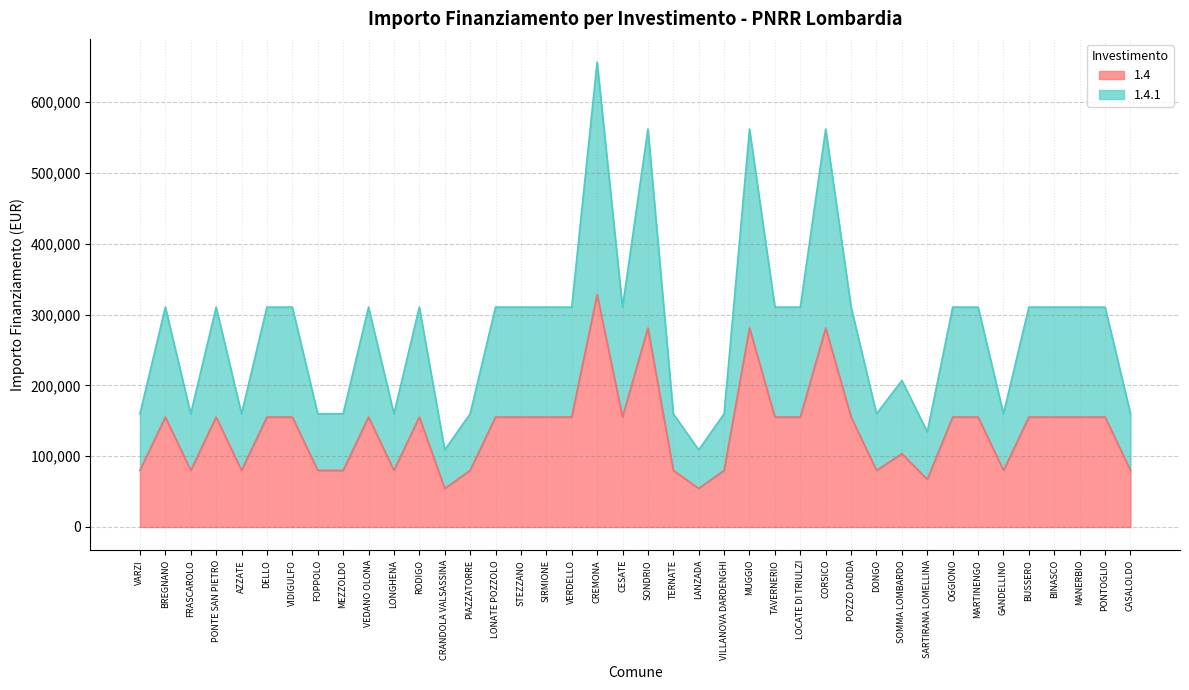

Between POZZO DADDA and SOMMA LOMBARDO, which series saw the biggest shift?

1.4.1